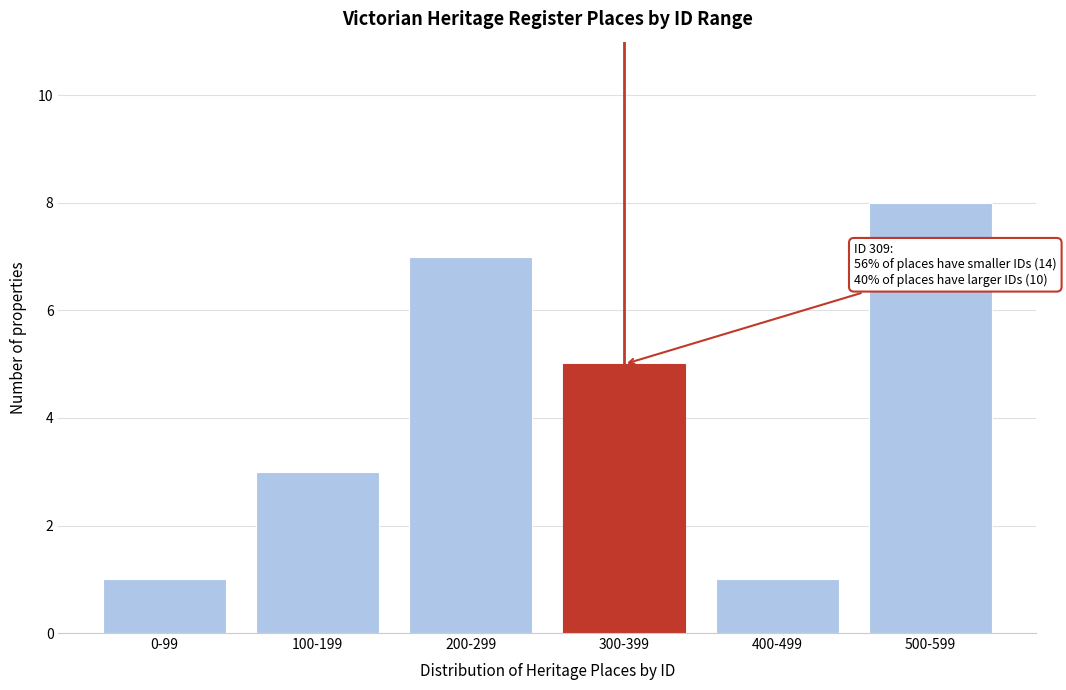

Reading left to right, list all the values displayed in this chart.

1	3	7	5	1	8